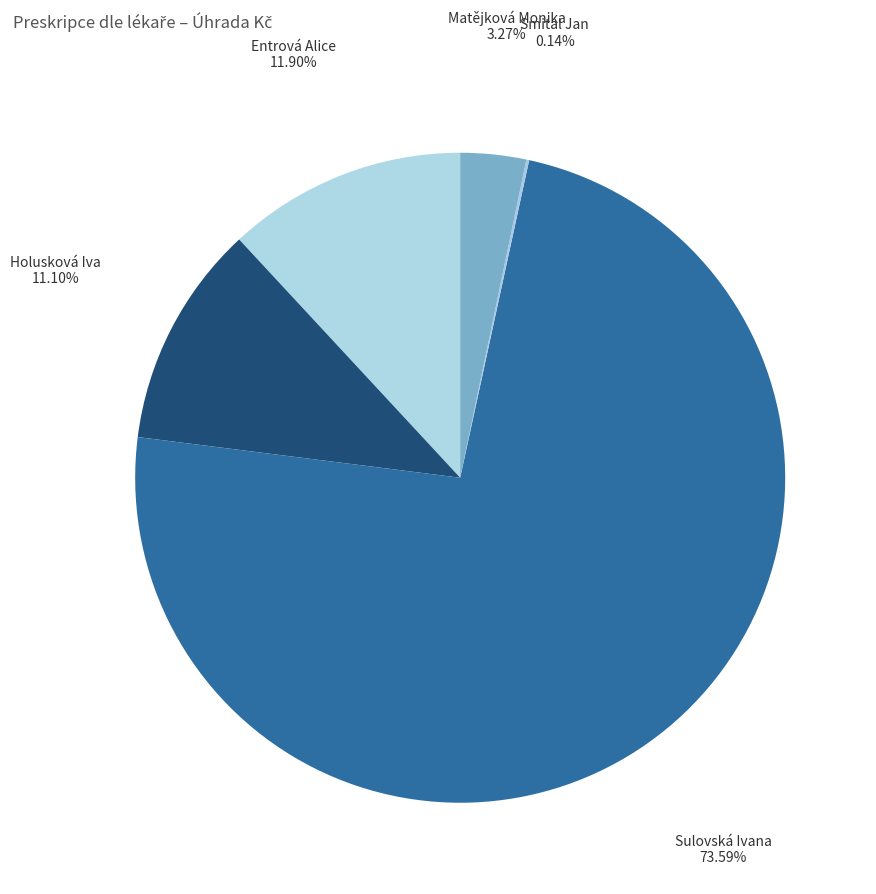

Which category accounts for the majority?

Sulovská Ivana